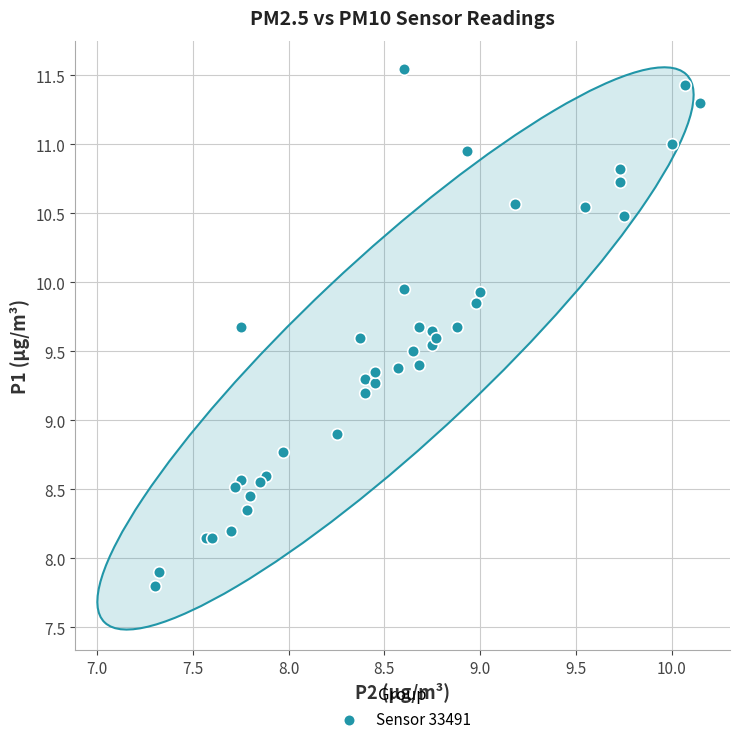

What Y value in the scatter plot is closest to 9?

8.9